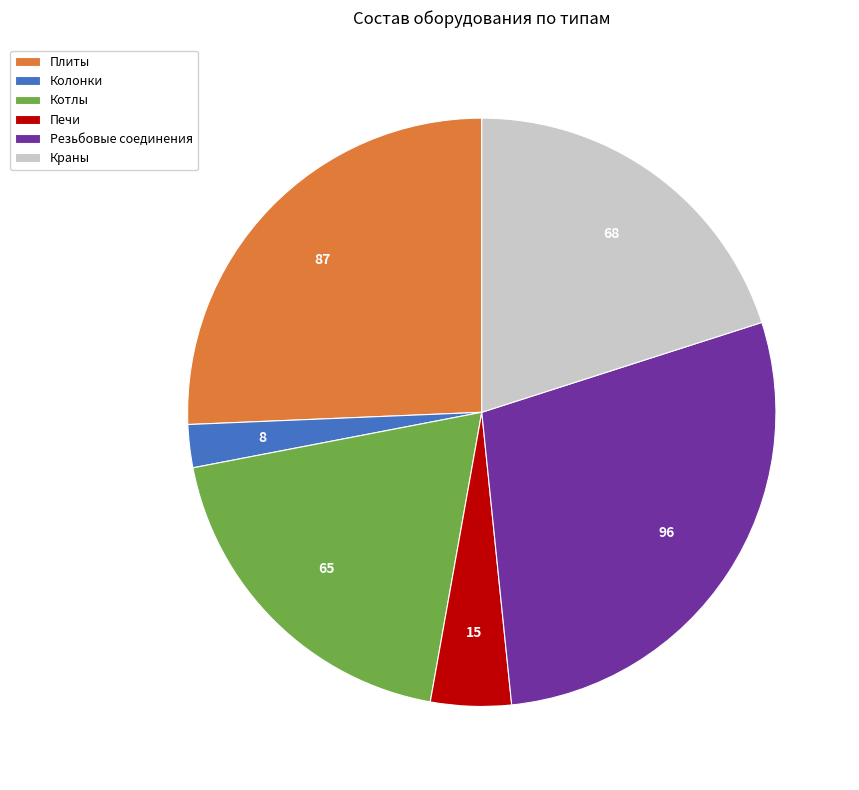

Does Резьбовые соединения account for over 50% of the chart?

No